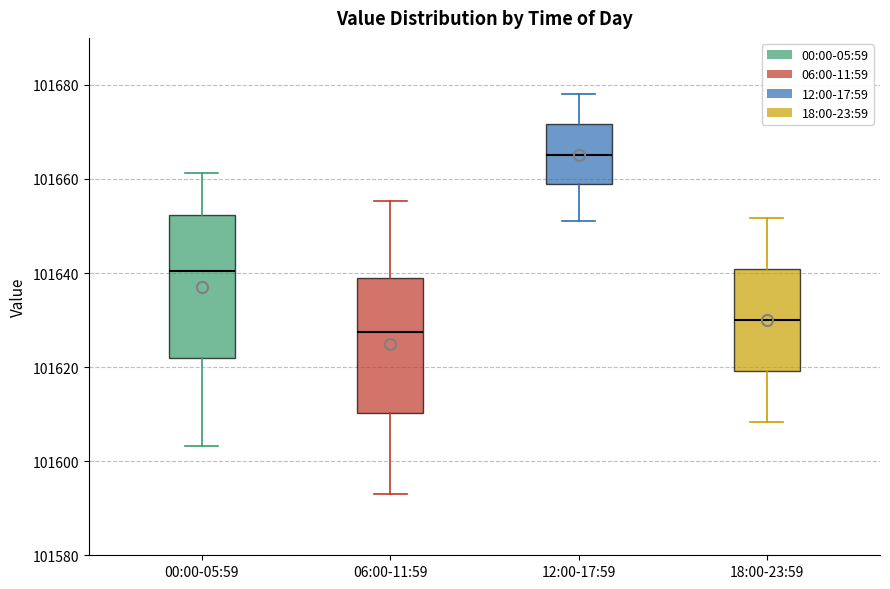

Where is the upper edge of the box for 06:00-11:59 on the y-axis? The values are not printed on the chart, so give them approximately, as read against the axis.

101638